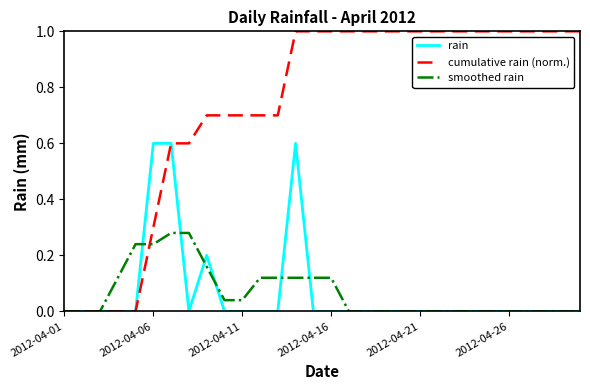

Which series has the largest total across all categories?

cumulative rain (norm.)